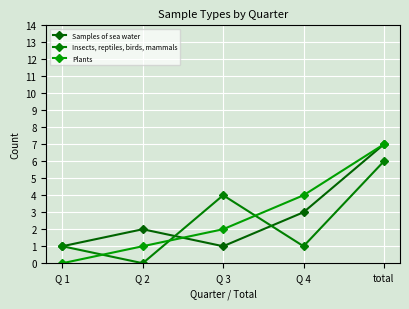

Which series ends up on top after the final intersection of Insects, reptiles, birds, mammals and Samples of sea water?

Samples of sea water